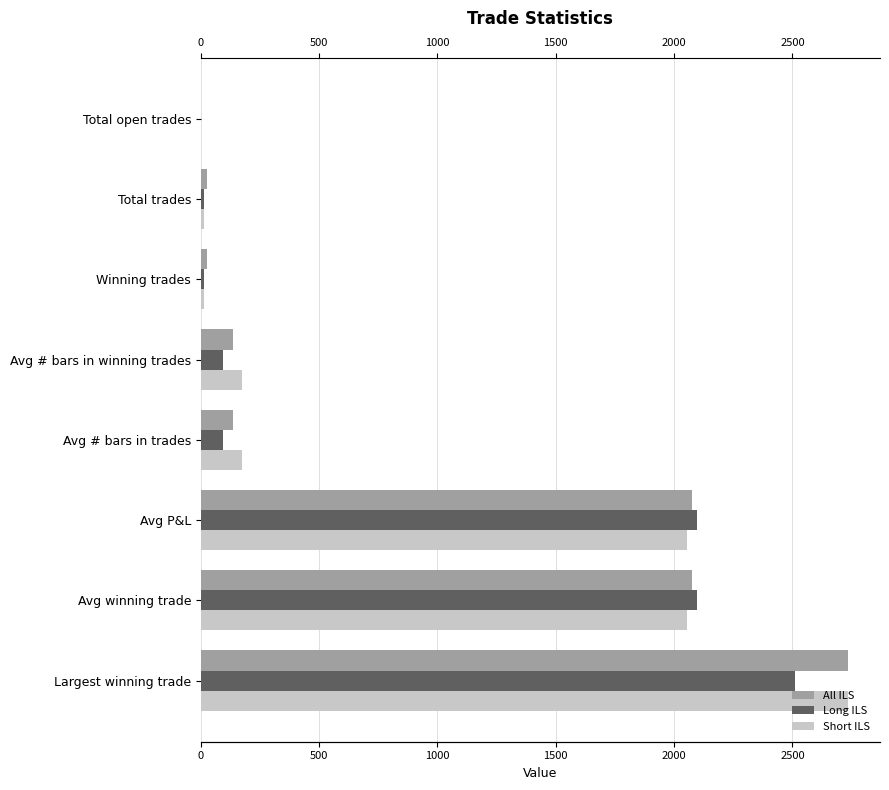

What is the average value of the Long ILS series?

865.1